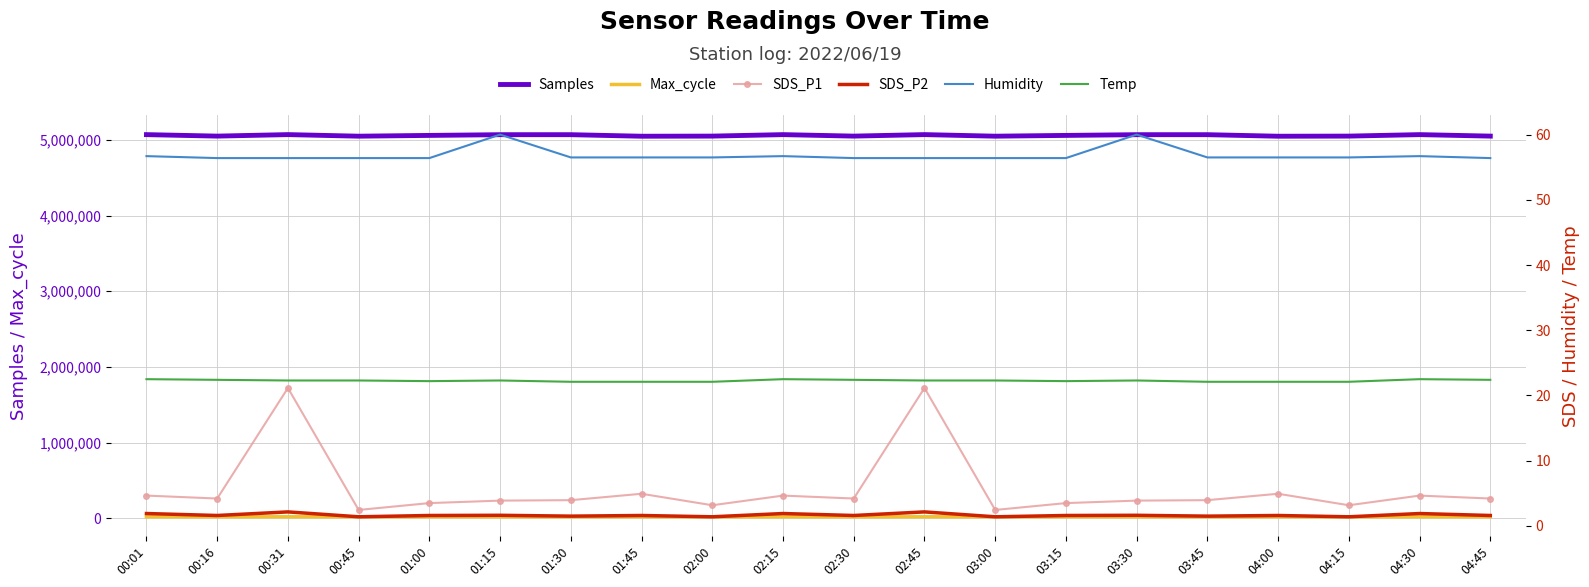

Which category has the lowest value across all series?

00:45